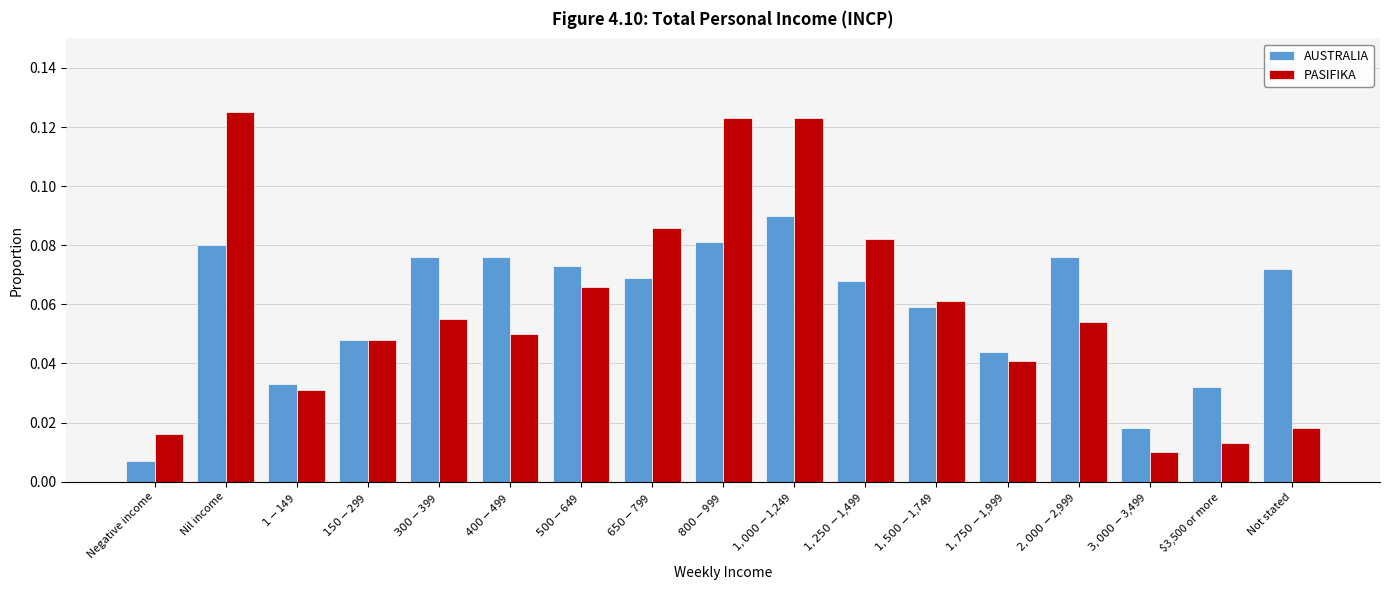

At how many categories does at least one series exceed 0?

17